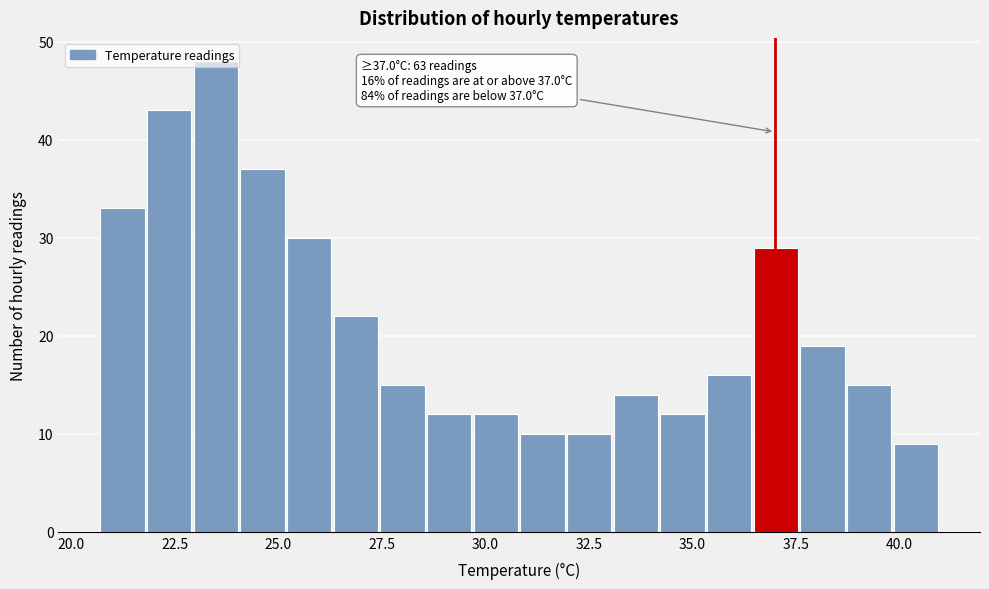

Around what value on the x-axis is the tallest bar? Give the approximate position of its centre, as read against the axis.

23.5